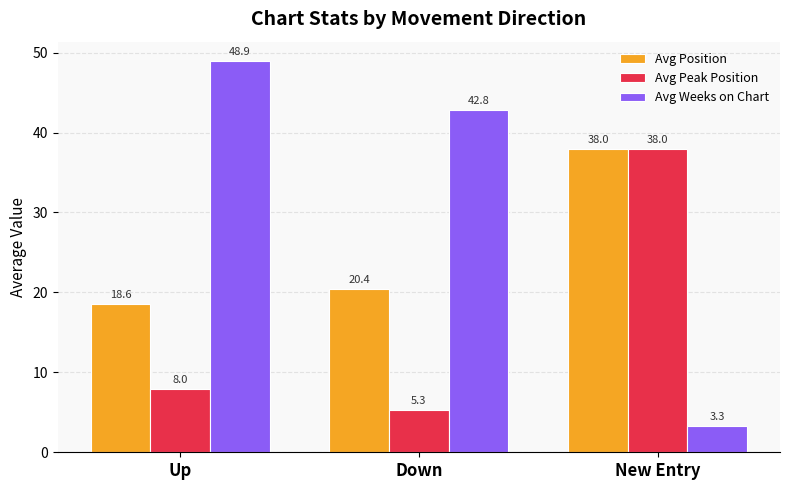

What is the difference between the second highest and minimum values in the Avg Weeks on Chart series?

39.5